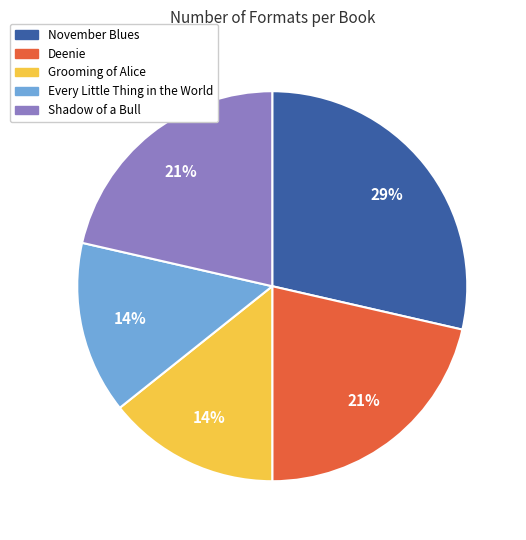

Is the sum of Deenie and Grooming of Alice greater than half?

No